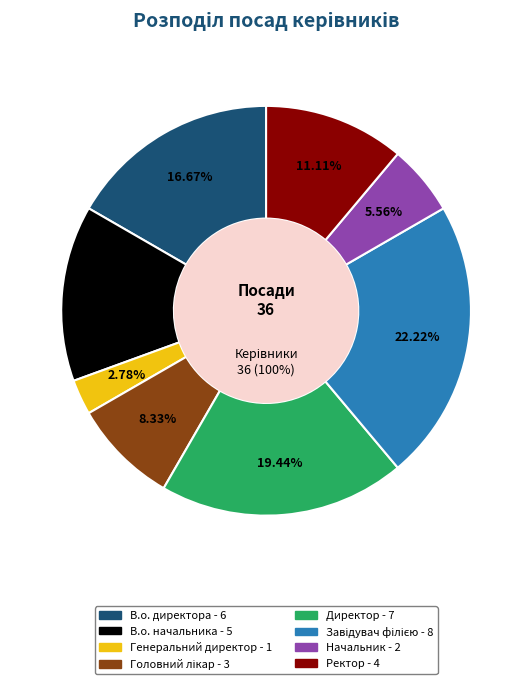

Is the sum of В.о. директора and В.о. начальника greater than half?

No